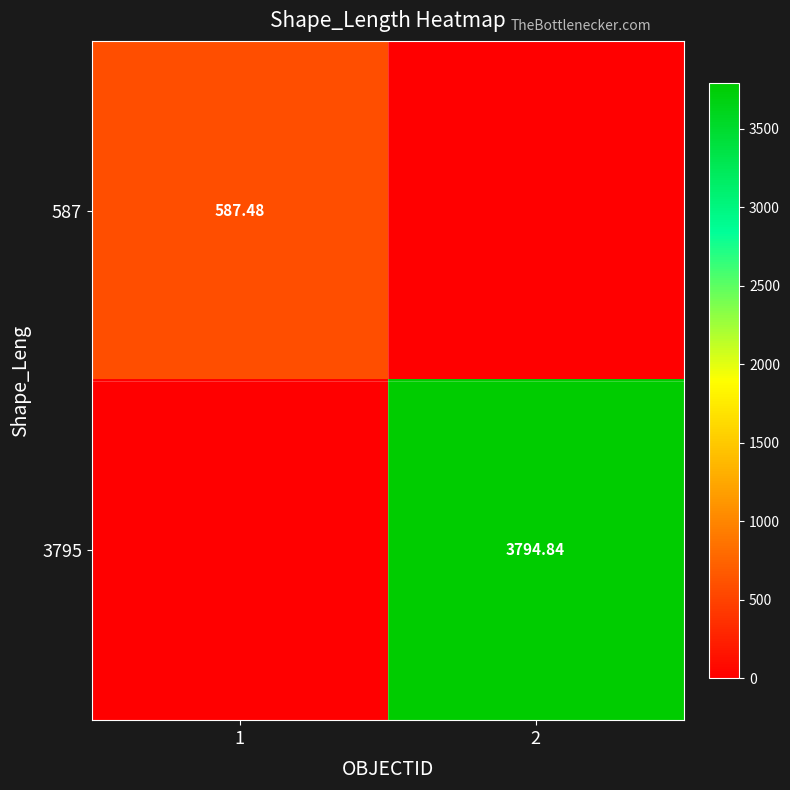

Is the value of 587 at 1 greater than the value of 3795 at 2?

No